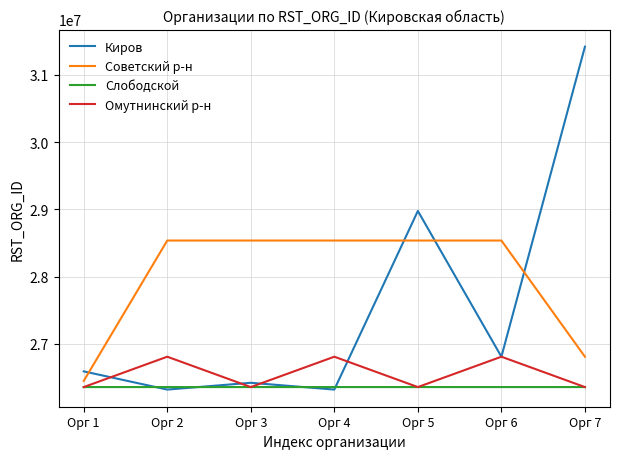

Is it true that Слободской equals 8406679 at Орг 3?

False